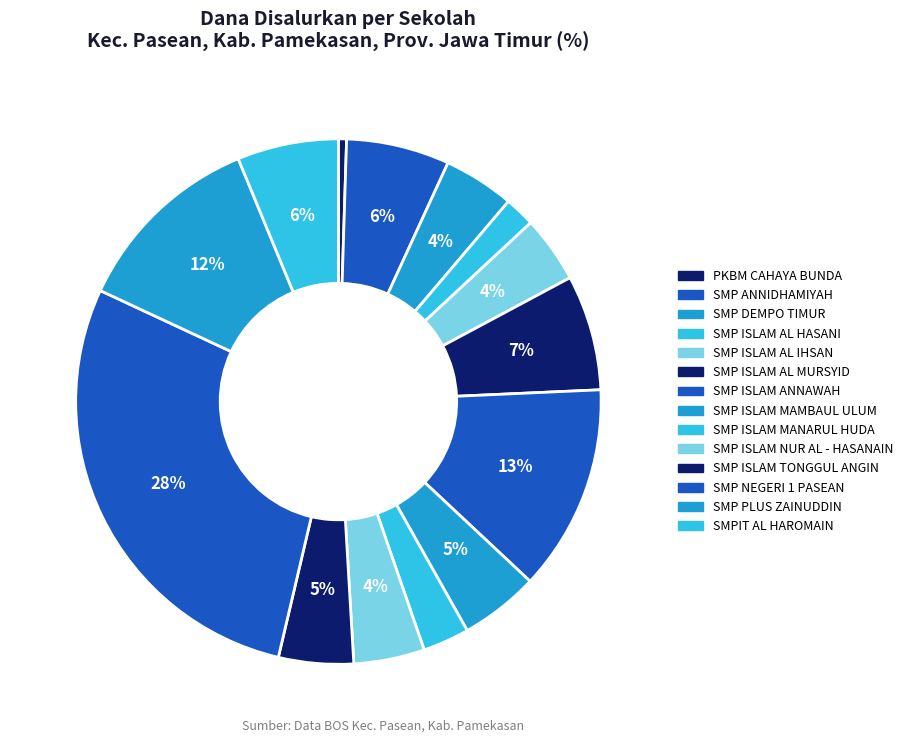

Does any single category account for the majority?

No